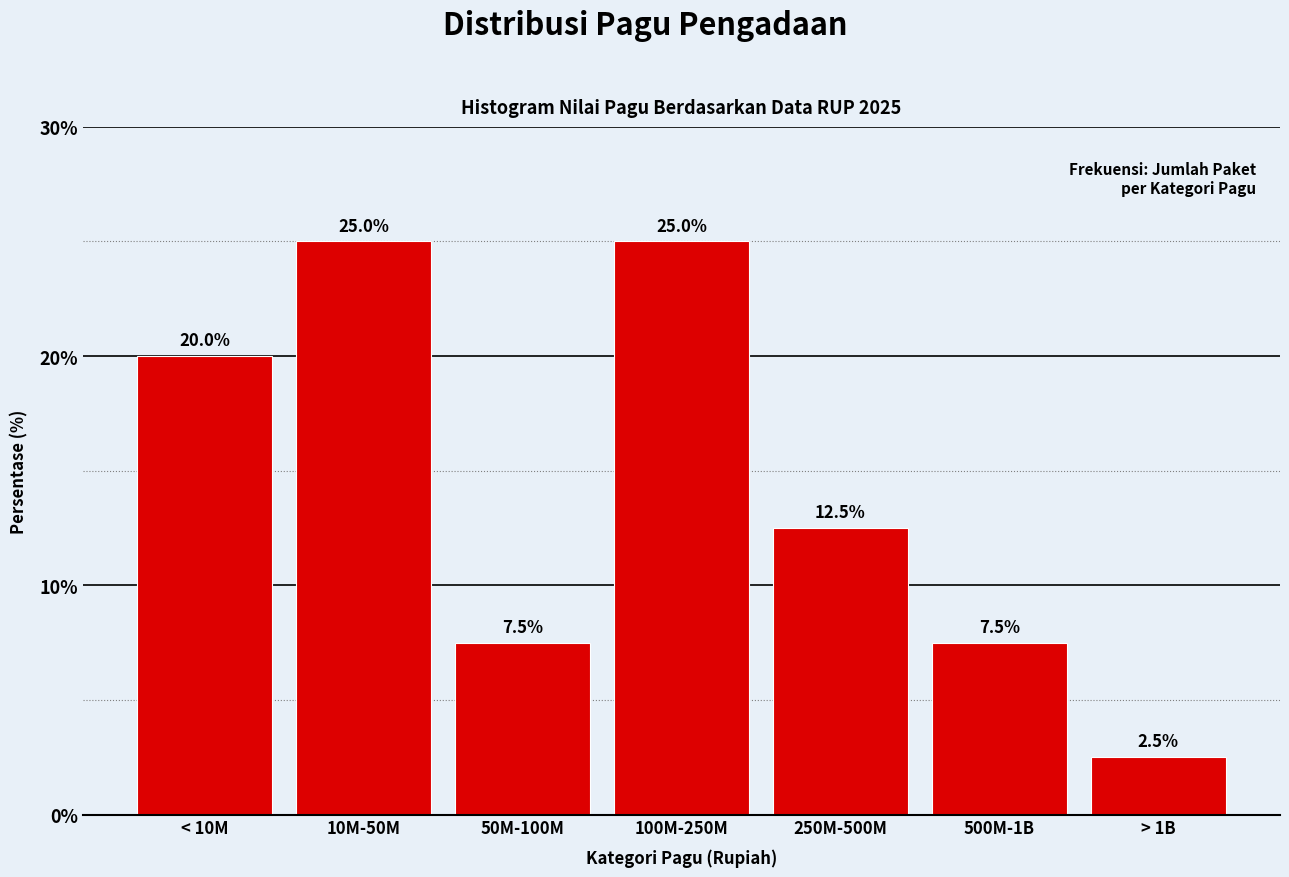

Reading left to right, transcribe all the data shown in this chart.

< 10M=20.0	10M-50M=25.0	50M-100M=7.5	100M-250M=25.0	250M-500M=12.5	500M-1B=7.5	> 1B=2.5